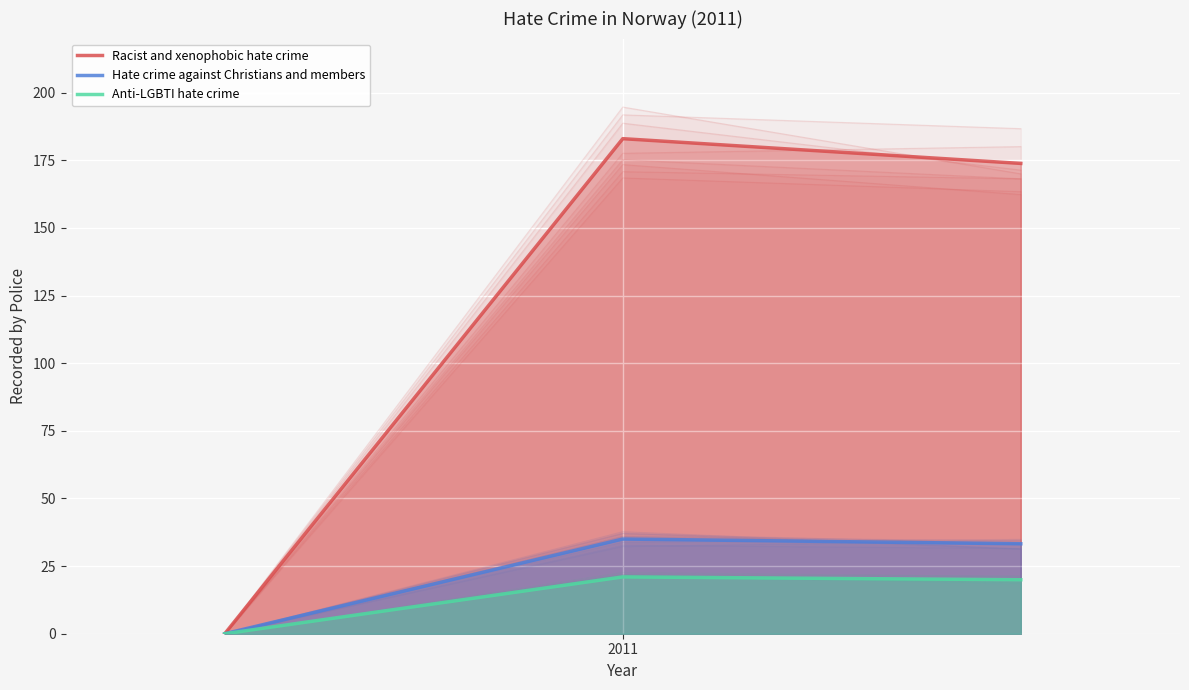

What is the difference between the maximum and minimum values in the Hate crime against Christians and members series?

35.0